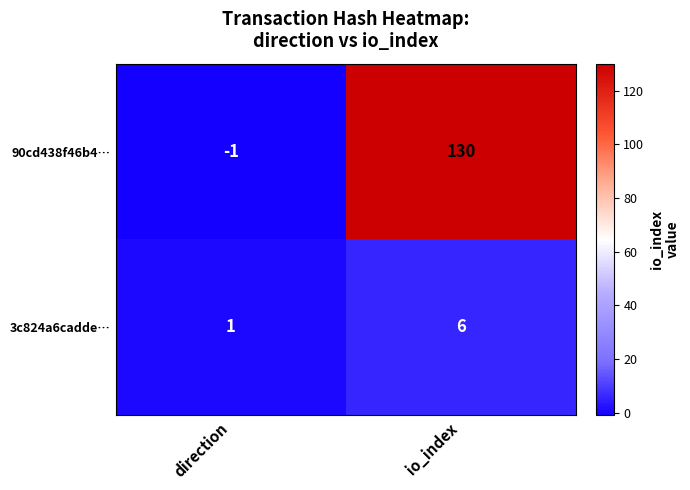

Rank the series by their average value, from highest to lowest.

90cd438f46b4…, 3c824a6cadde…